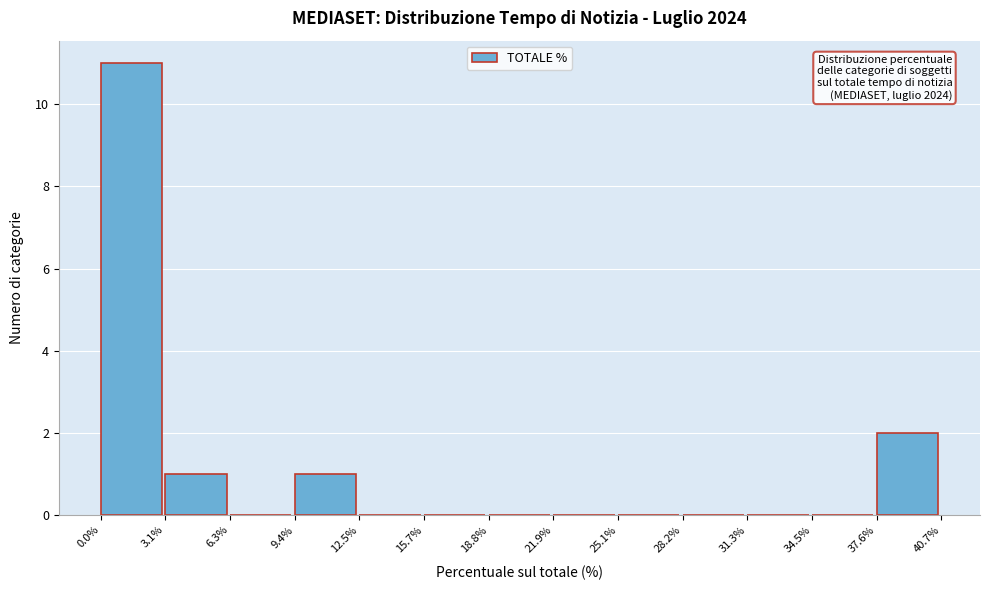

Over which range of the x-axis is the bar tallest?

0.0% to 3.1%